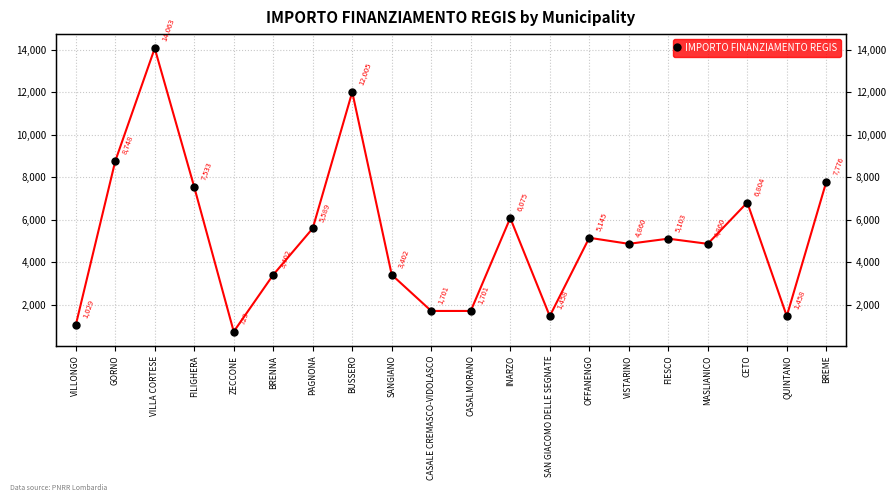

The chart shows a value of 8700 at OFFANENGO. True or false?

False